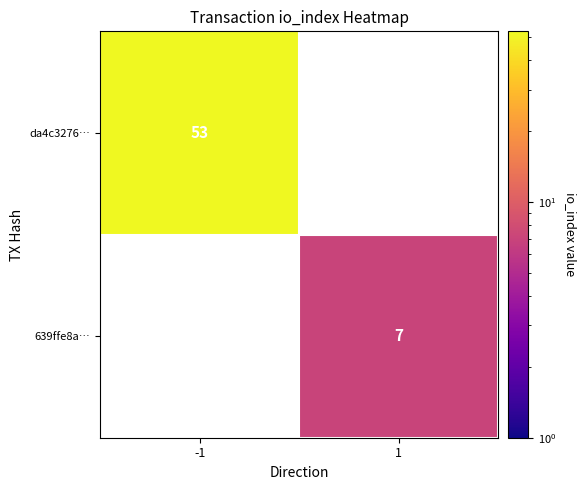

Is the value of 639ffe8a… at 1 greater than the value of da4c3276… at -1?

No